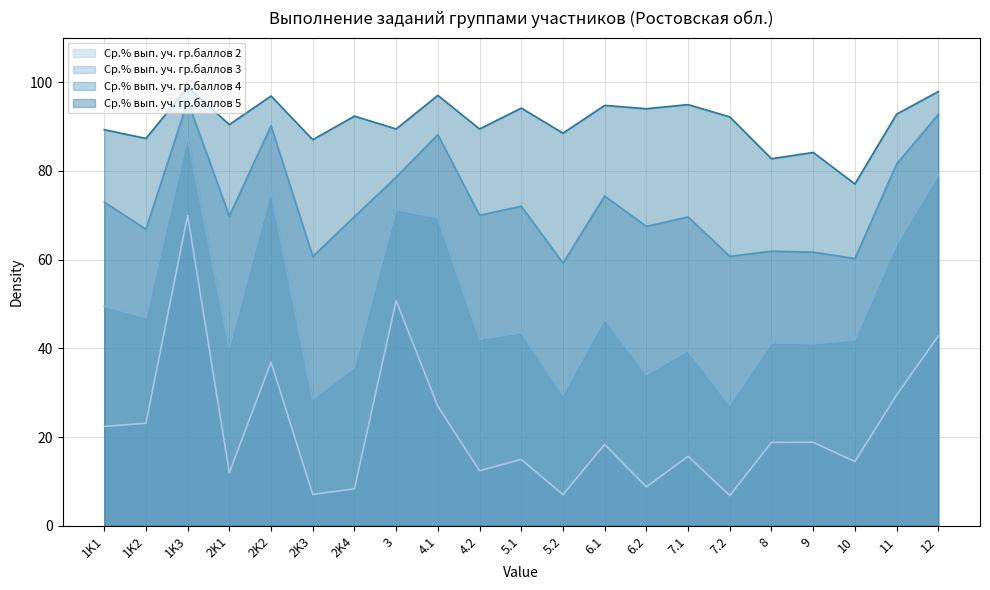

Which series has the widest spread of values?

Ср.% вып. уч. гр.баллов 2